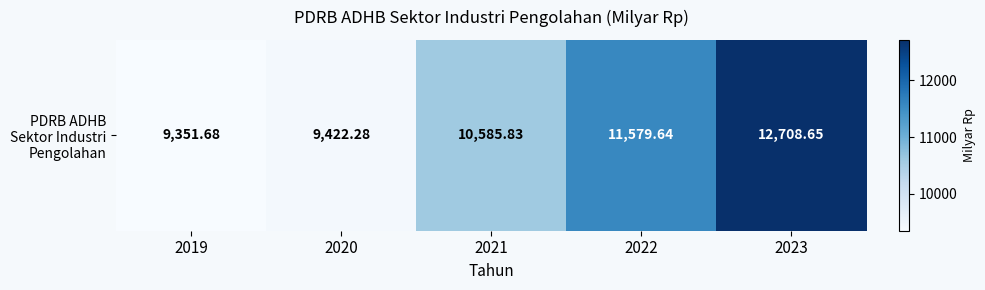

What is the sum of the values at 2019 and 2020?

18774.0